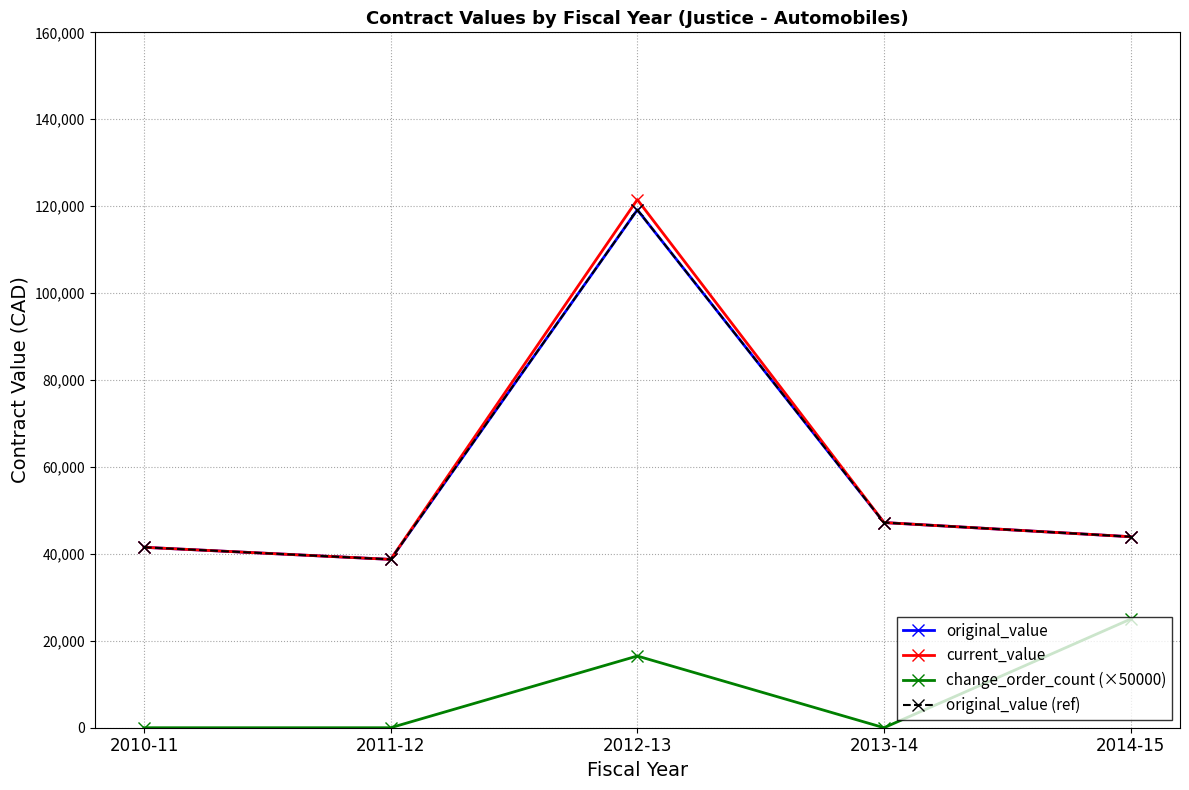

True or false: original_value (ref) and original_value intersect in this chart.

False